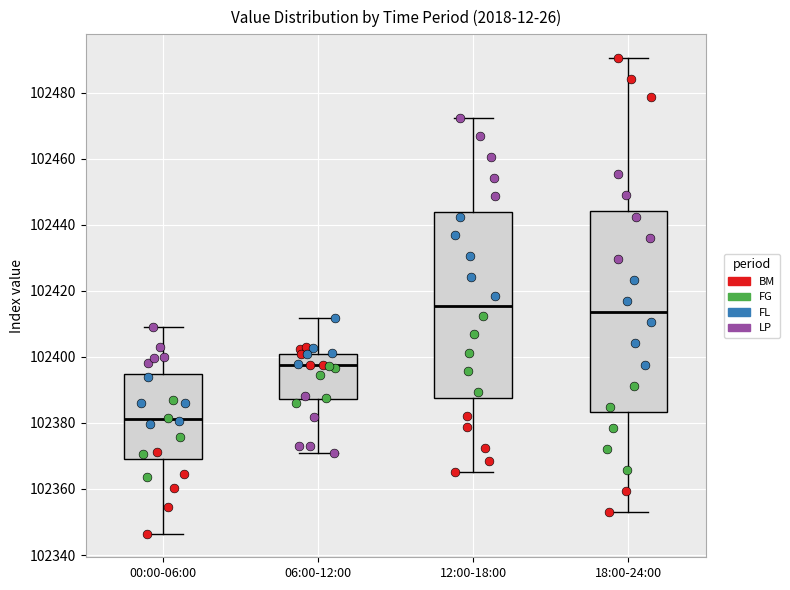

Reading left to right, transcribe this box plot: for each box, give where its median line is, the range the box spans, and where its two whiskers end, as read against the y-axis. The values are not printed on the chart, so give them approximately, as read against the axis.

00:00-06:00: median 102382, box 102370 to 102394, whiskers 102346 to 102408
06:00-12:00: median 102398, box 102388 to 102400, whiskers 102370 to 102412
12:00-18:00: median 102416, box 102388 to 102444, whiskers 102366 to 102472
18:00-24:00: median 102414, box 102384 to 102444, whiskers 102352 to 102490